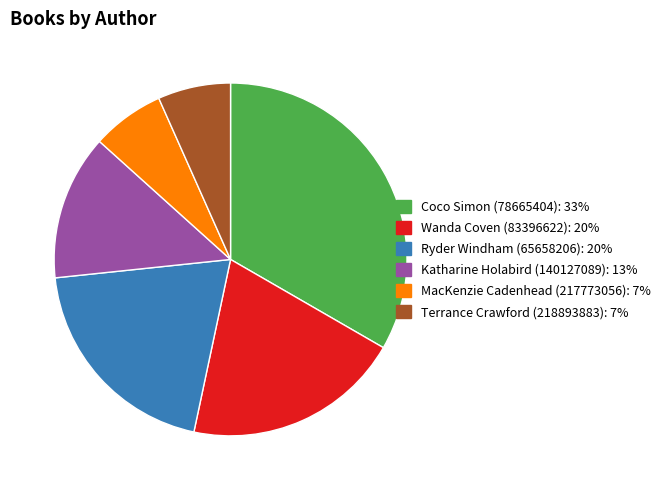

What is the ratio of the value at Ryder Windham (65658206) to the value at Katharine Holabird (140127089)?

1.5